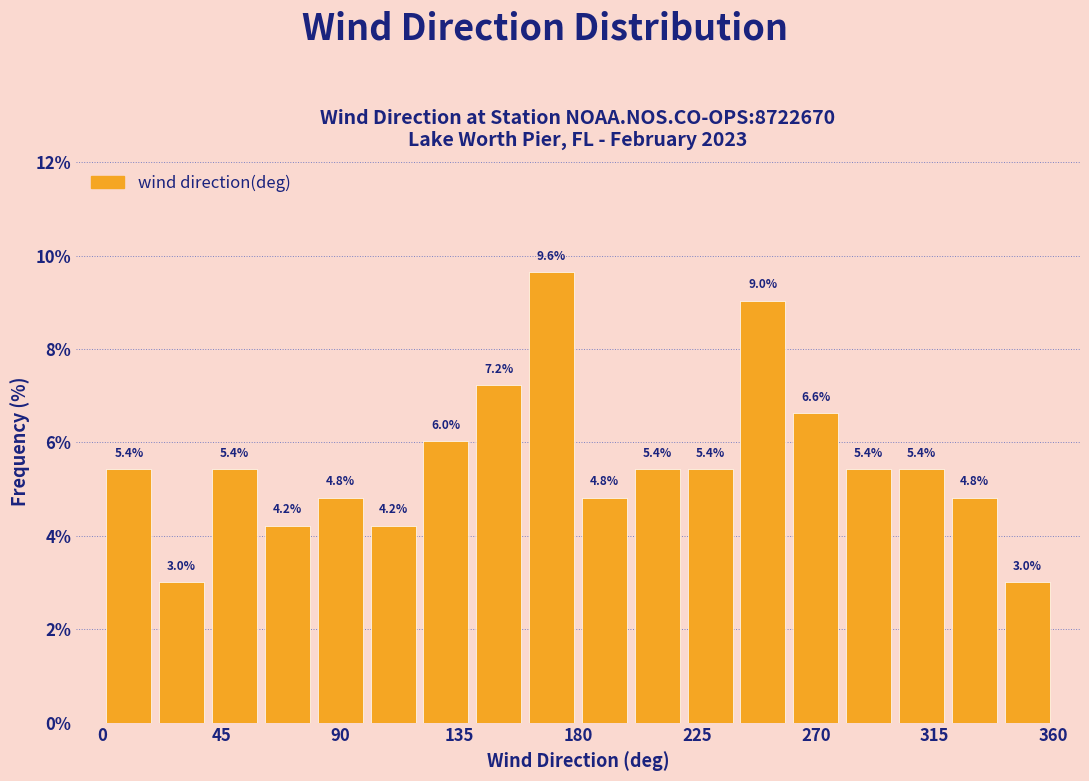

Reading left to right, list every bar in this chart as the range it spans on the x-axis followed by its height.

0 to 20: 5.4
20 to 40: 3.0
40 to 60: 5.4
60 to 80: 4.2
80 to 100: 4.8
100 to 120: 4.2
120 to 140: 6.0
140 to 160: 7.2
160 to 180: 9.6
180 to 200: 4.8
200 to 220: 5.4
220 to 240: 5.4
240 to 260: 9.0
260 to 280: 6.6
280 to 300: 5.4
300 to 320: 5.4
320 to 340: 4.8
340 to 360: 3.0